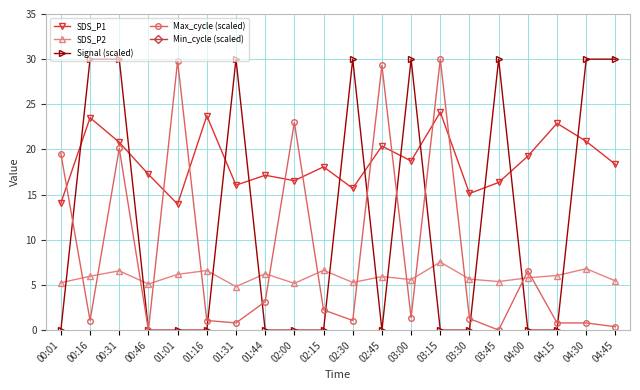

True or false: Max_cycle (scaled) has more than 1 interior local peaks.

True